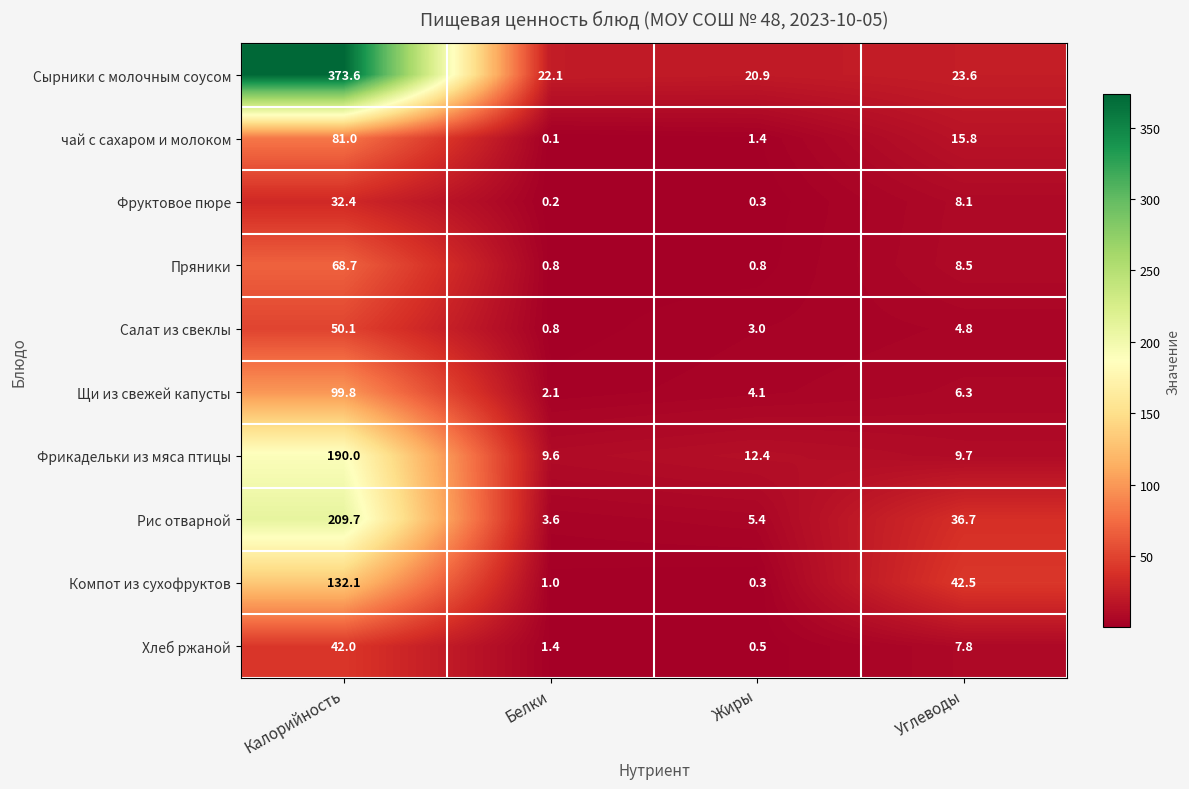

Which category has the lowest value across all series?

Белки